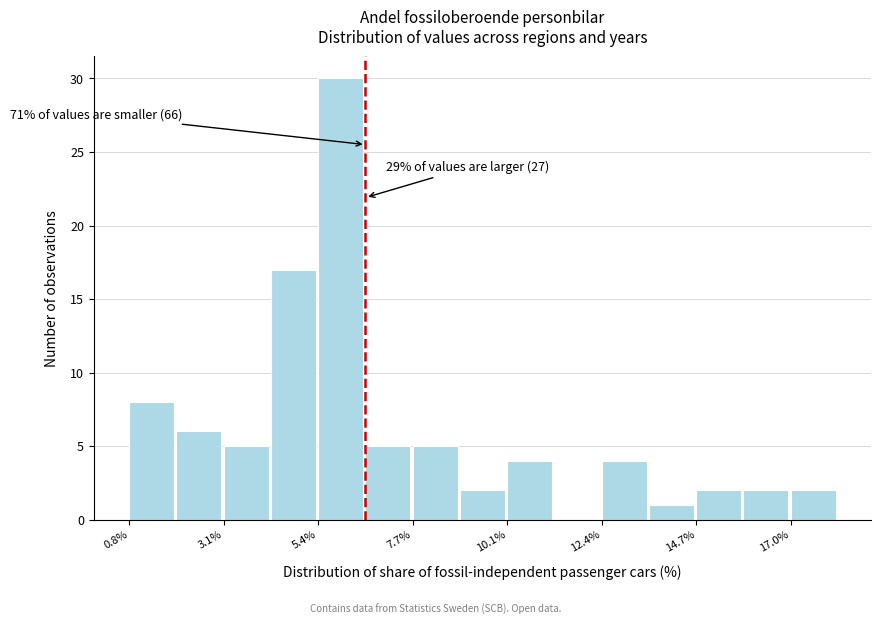

Read against the x-axis, roughly where is the centre of the tallest bar?

6.0